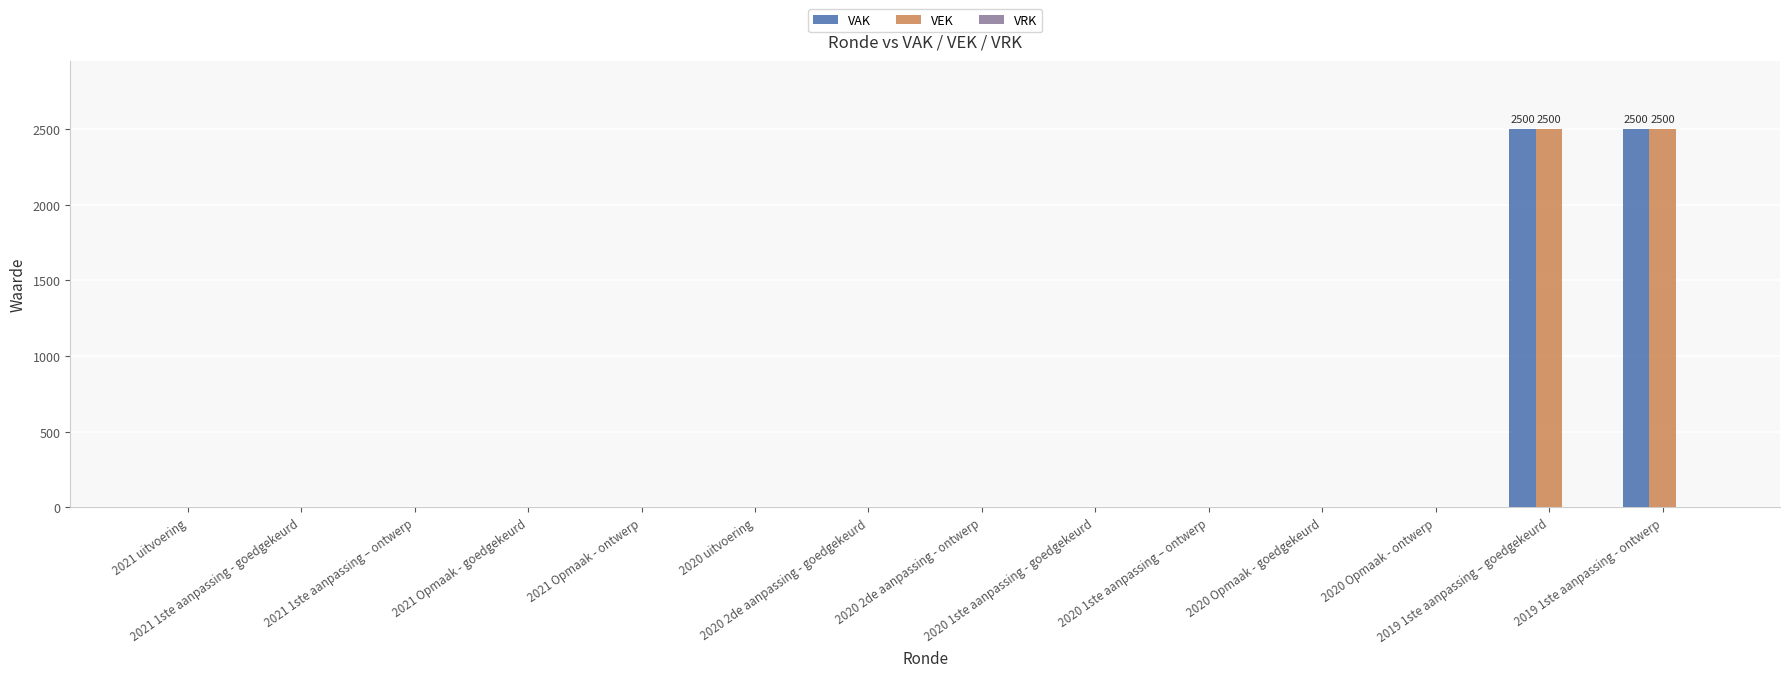

What is the greatest value displayed?

2500